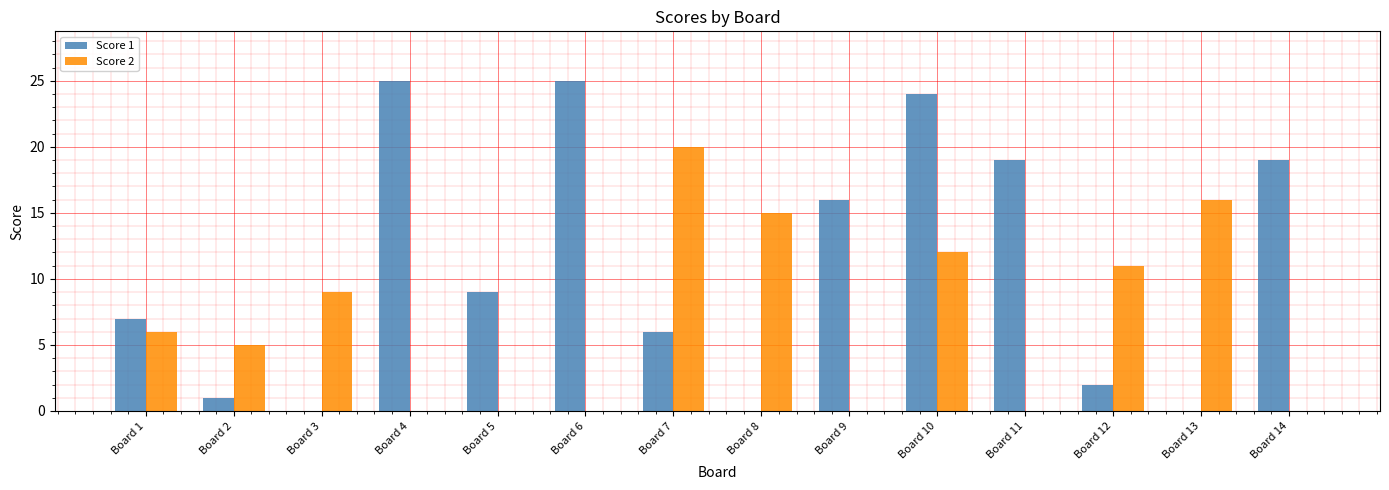

The Score 1 series shows 16 at Board 9. True or false?

True